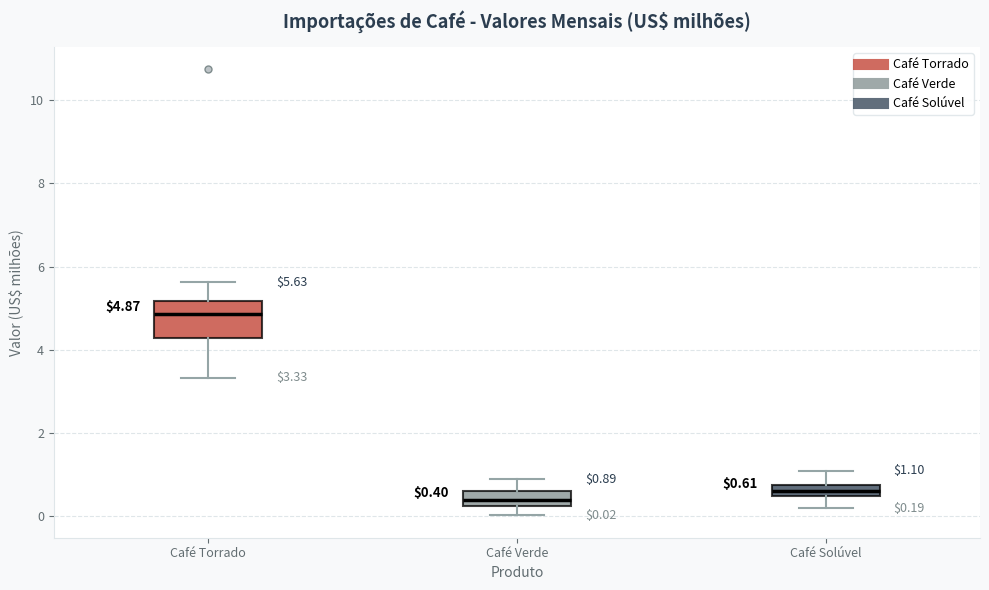

Comparing the boxes themselves (not the whiskers), which one is the tallest?

Café Torrado